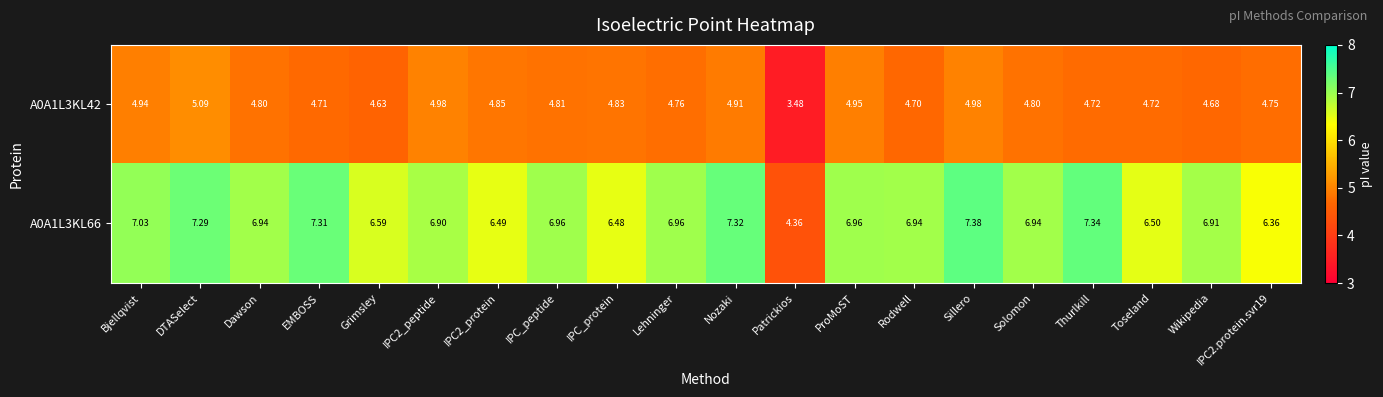

At which label does A0A1L3KL42 first exceed 4?

Bjellqvist